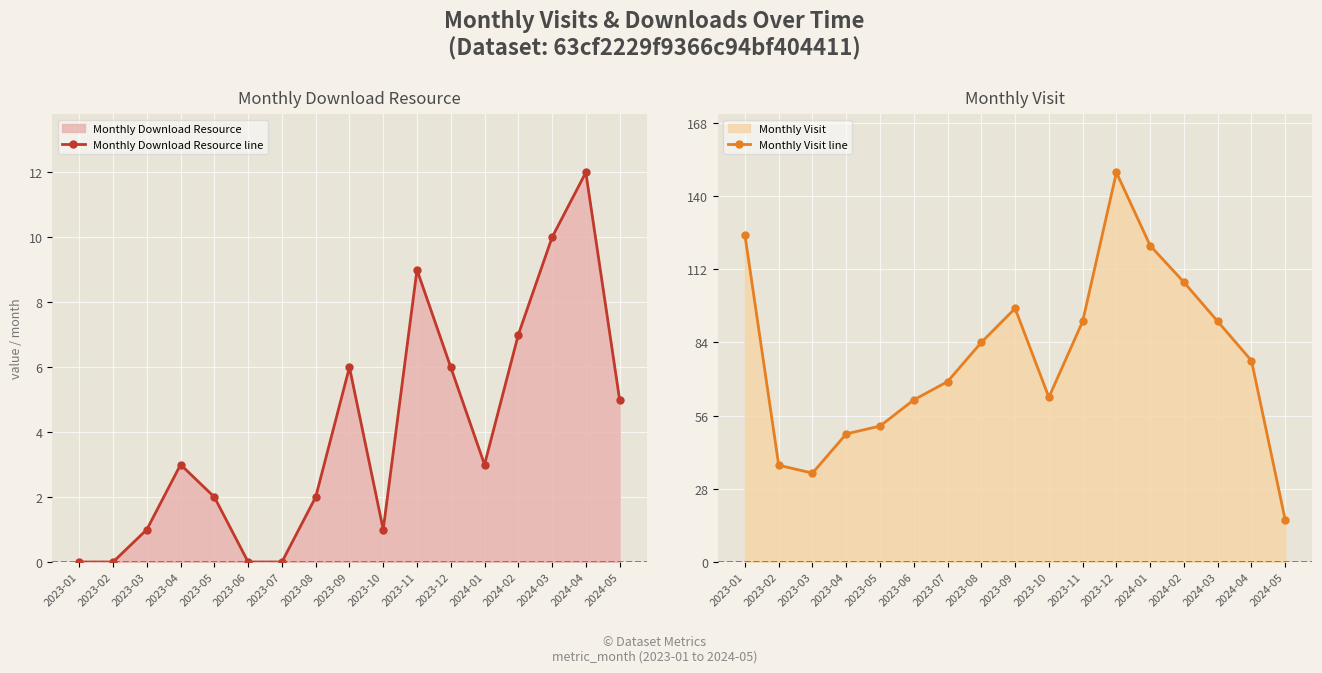

True or false: Monthly Visit line and Monthly Download Resource line cross at least once.

False